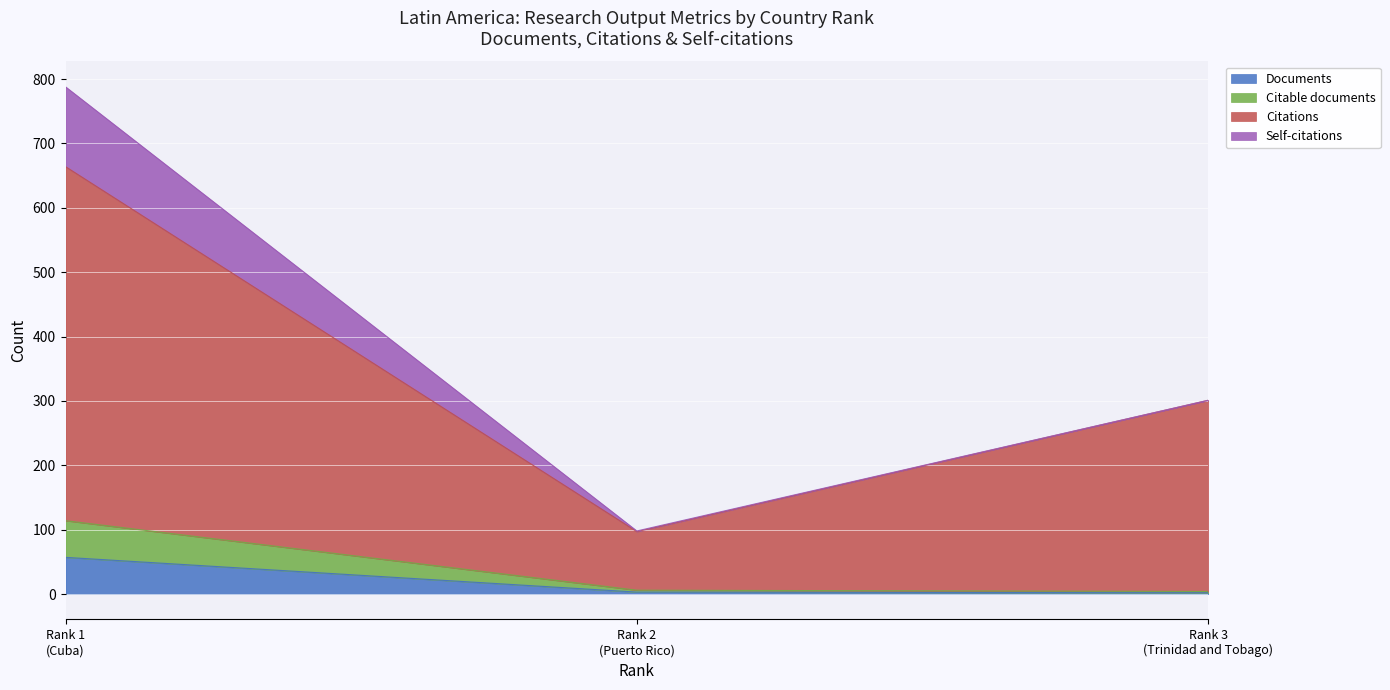

What is the sum of the Citations values at 3 and 2?

388